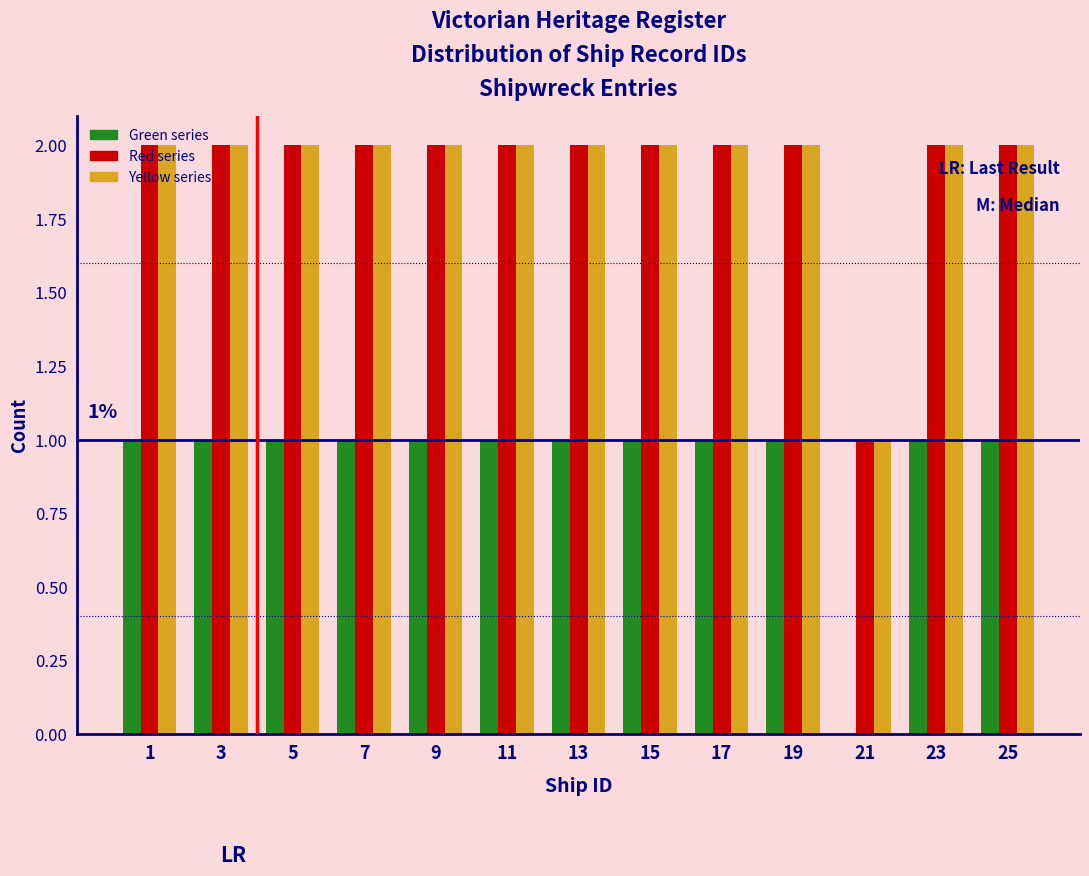

What is the total value across all series at 11?

5